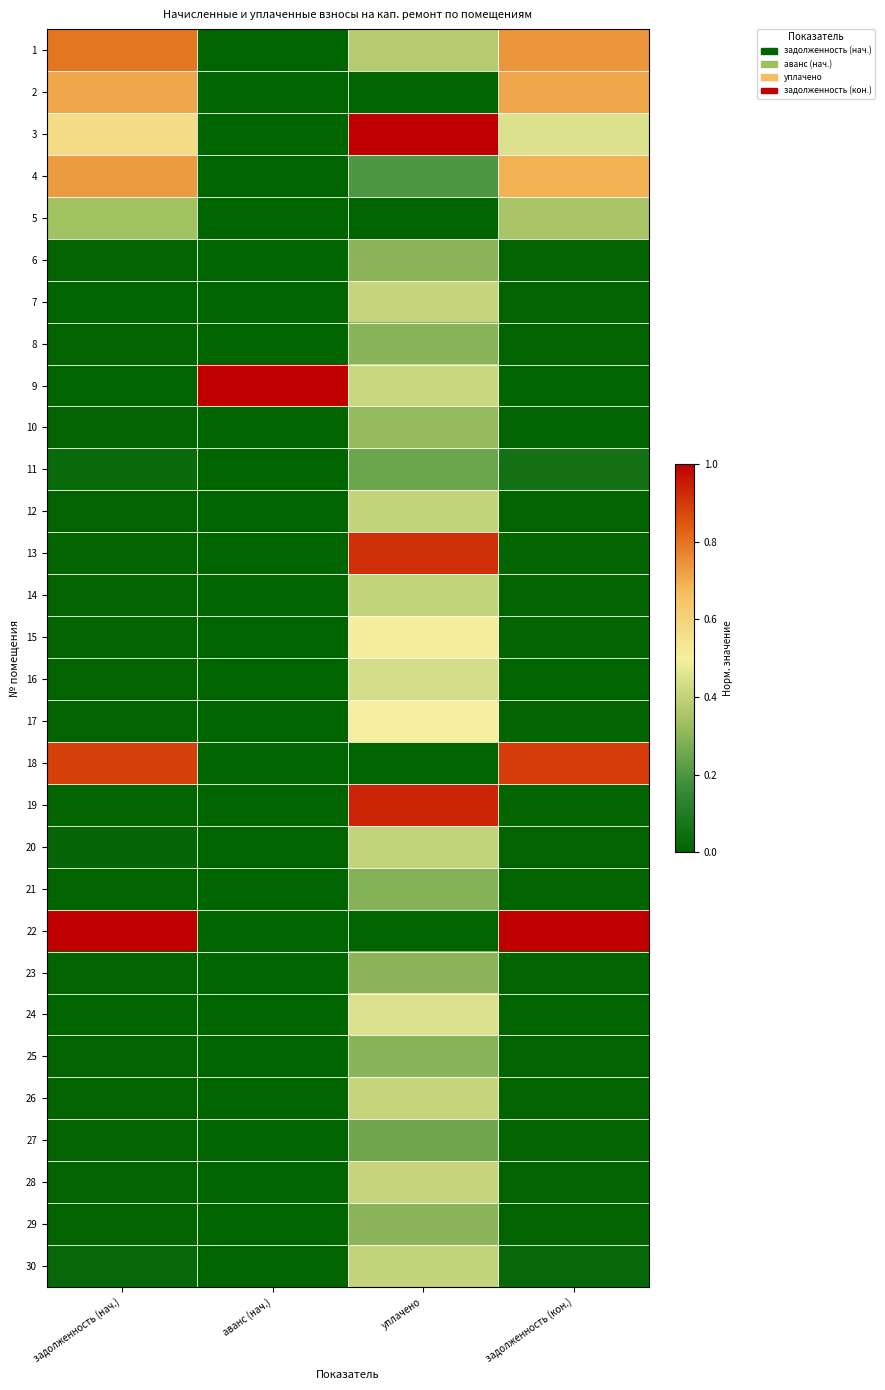

Which series changed the most between аванс (нач.) and задолженность (кон.)?

9